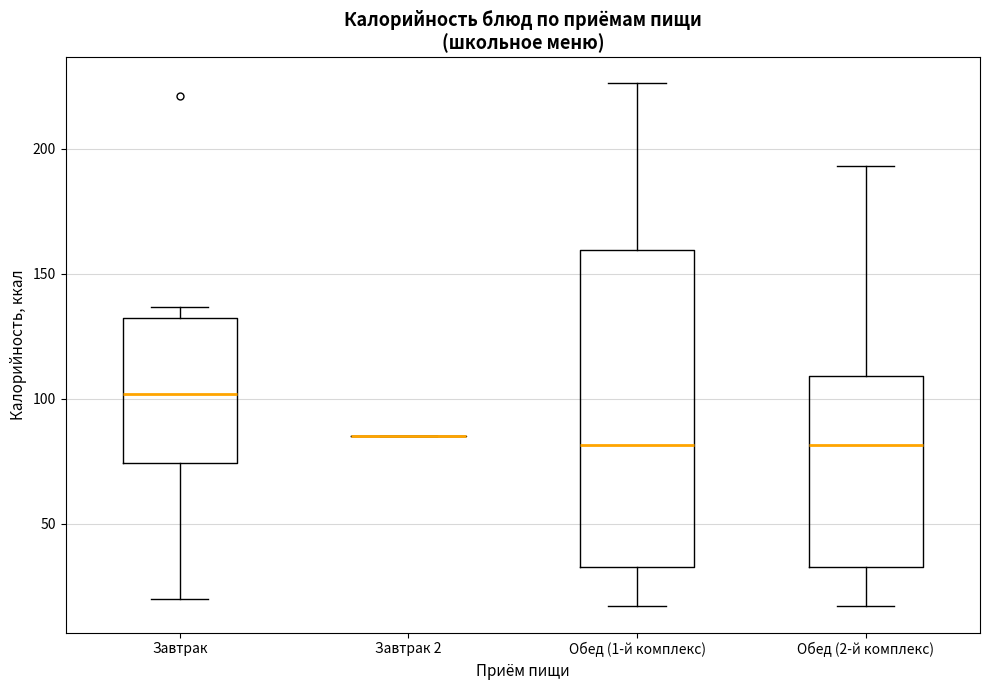

Comparing the boxes themselves (not the whiskers), which one is the tallest?

Обед (1-й комплекс)